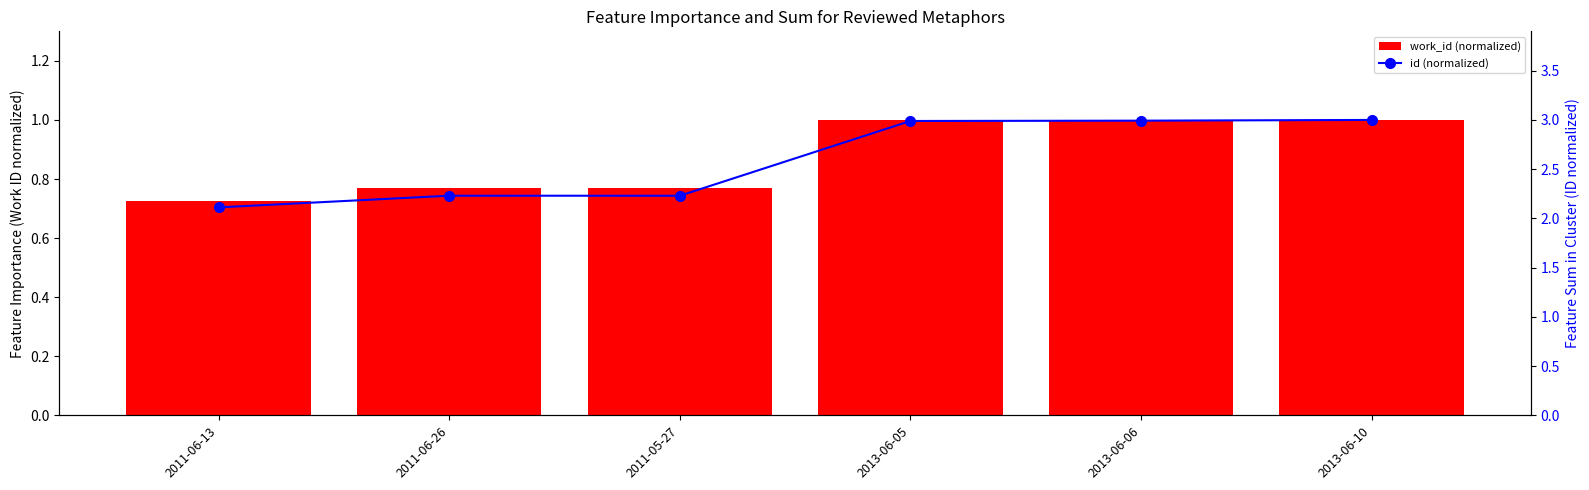

Reading right to left, extract all data points from this chart.

work_id (normalized): 1.0	1.0	1.0	0.8	0.8	0.7
id (normalized): 3.0	3.0	3.0	2.2	2.2	2.1